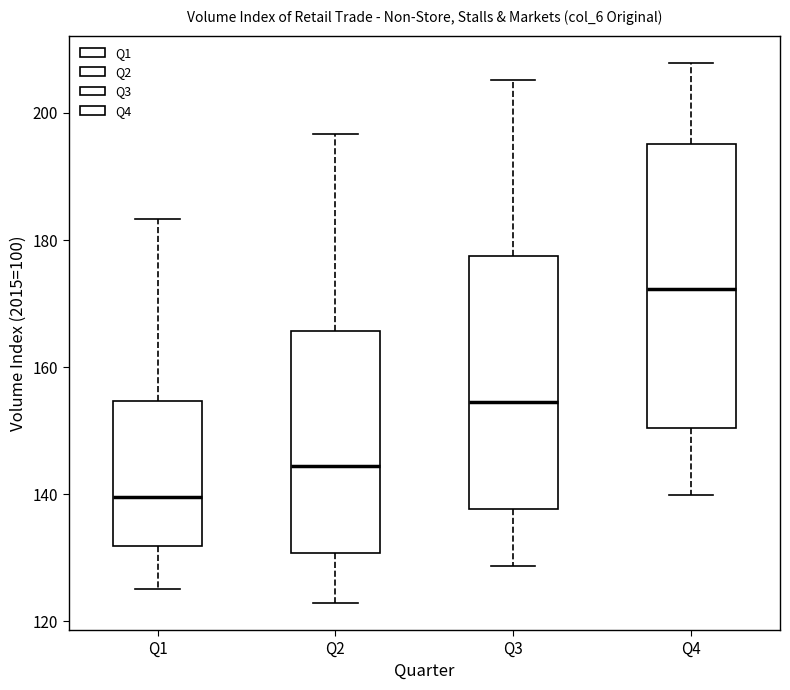

Comparing the boxes themselves (not the whiskers), which one is the tallest?

Q4